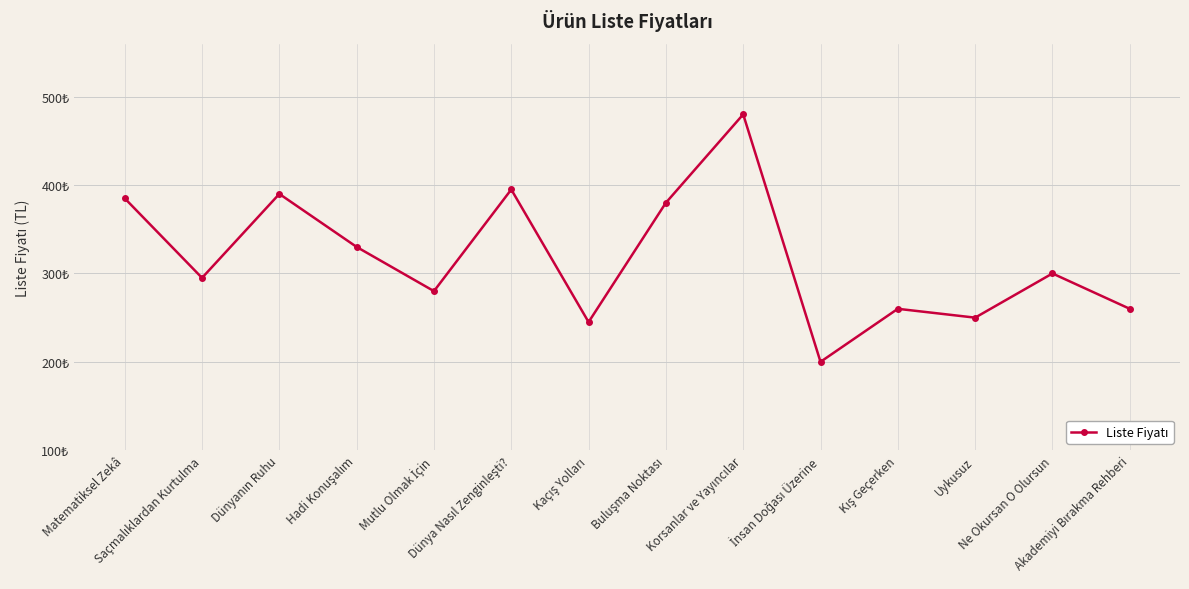

What is the change in value from Mutlu Olmak İçin to Korsanlar ve Yayıncılar?

+200